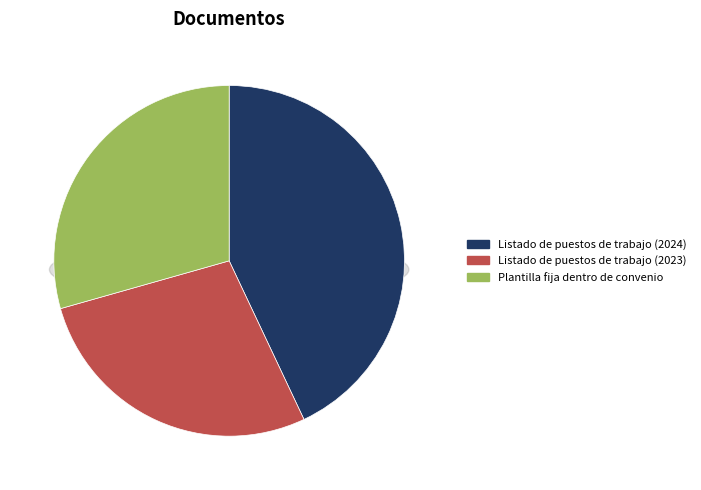

Is there any slice that represents more than half of the pie?

No